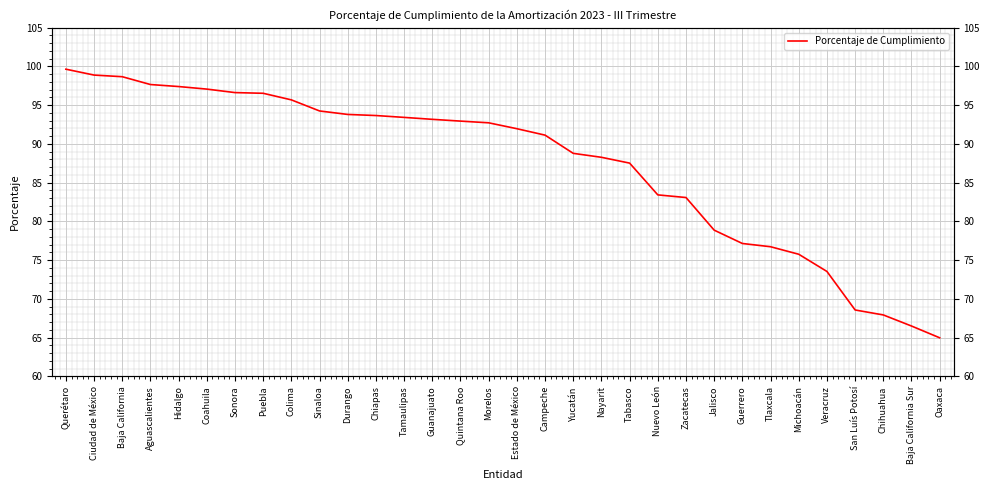

Which category has the lowest value across all series?

Oaxaca